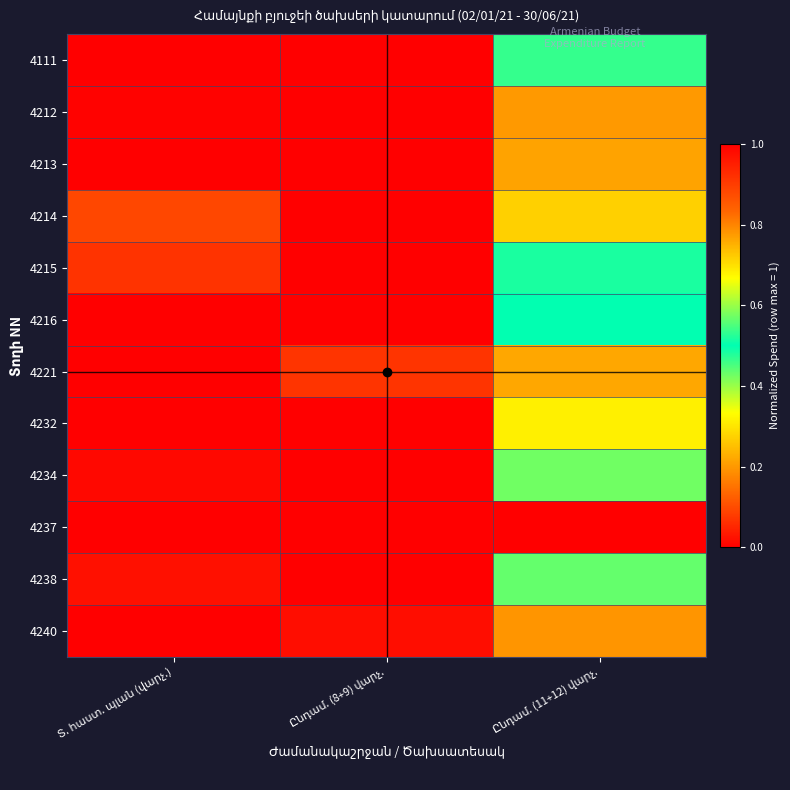

Rank the series at Ընդամ. (11+12) վարչ. from highest to lowest value.

4212, 4232, 4215, 4216, 4111, 4238, 4234, 4214, 4221, 4213, 4240, 4237